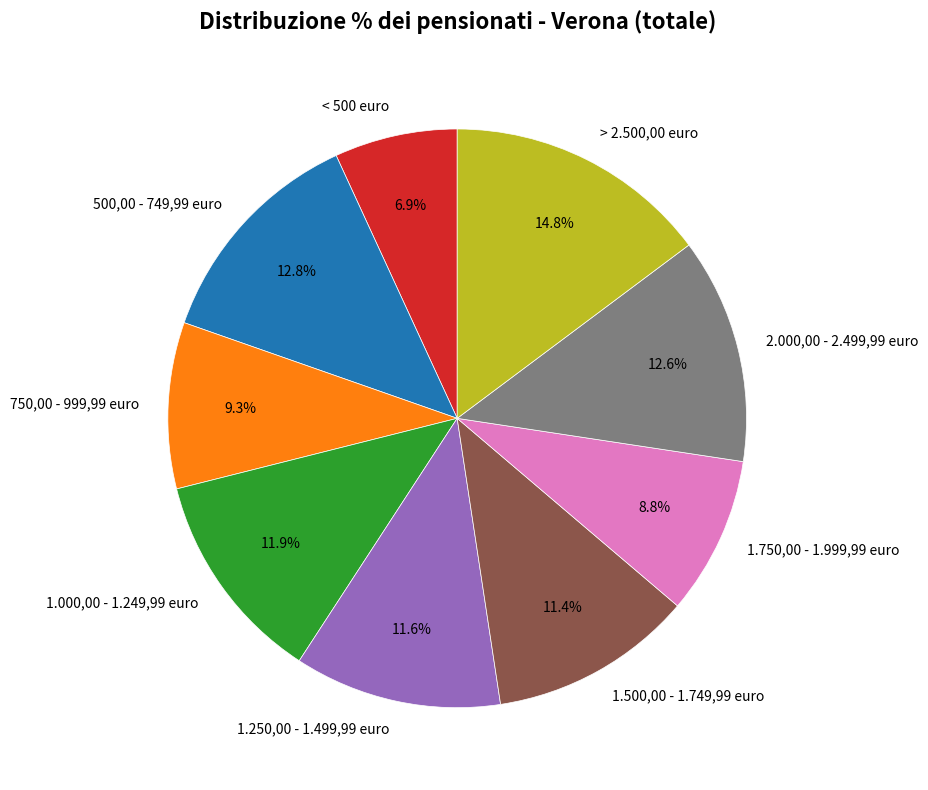

Does < 500 euro account for over 50% of the chart?

No